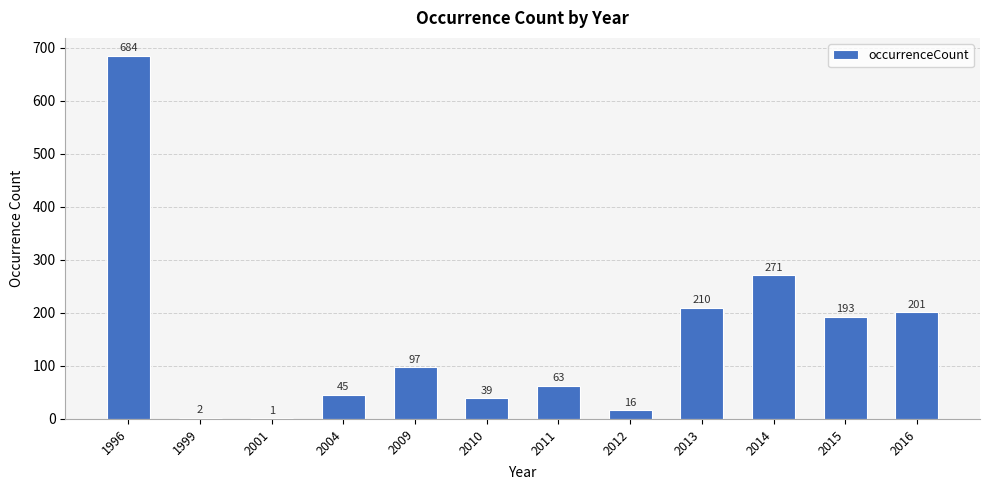

The value at 2014 is 271. True or false?

True